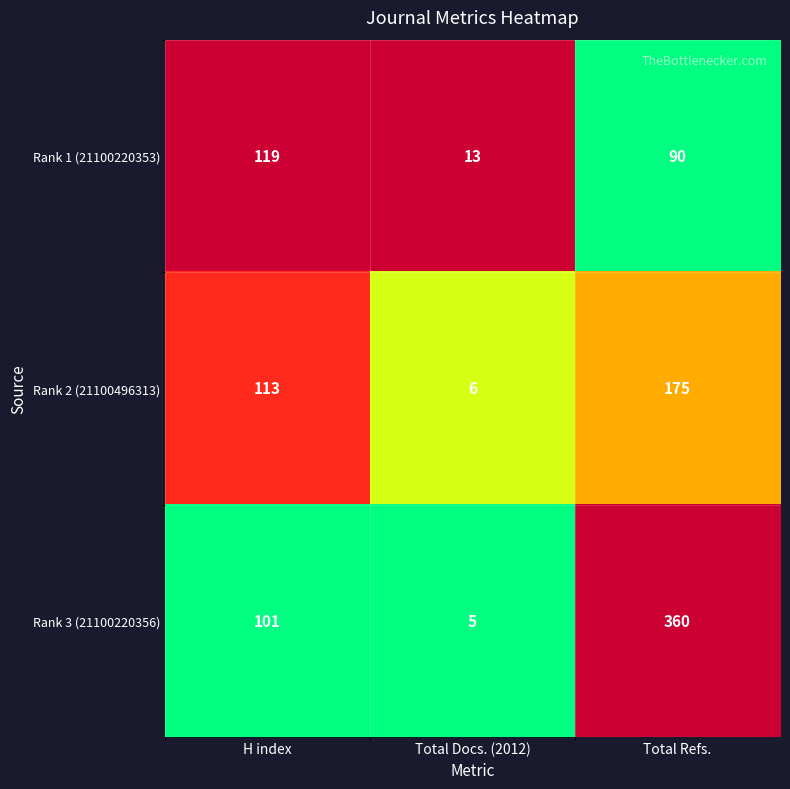

At which category does the chart reach its peak across all series?

Total Refs.